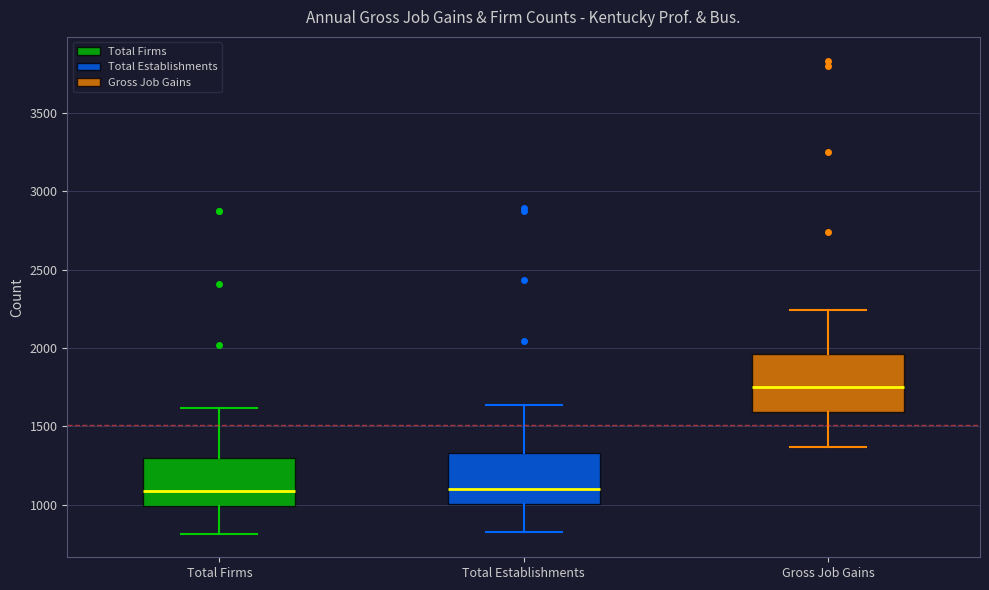

Reading left to right, transcribe this box plot: for each box, give where its median line is, the range the box spans, and where its two whiskers end, as read against the y-axis. The values are not printed on the chart, so give them approximately, as read against the axis.

Total Firms: median 1100, box 1000 to 1300, whiskers 800 to 1600
Total Establishments: median 1100, box 1000 to 1350, whiskers 850 to 1650
Gross Job Gains: median 1750, box 1600 to 1950, whiskers 1350 to 2250